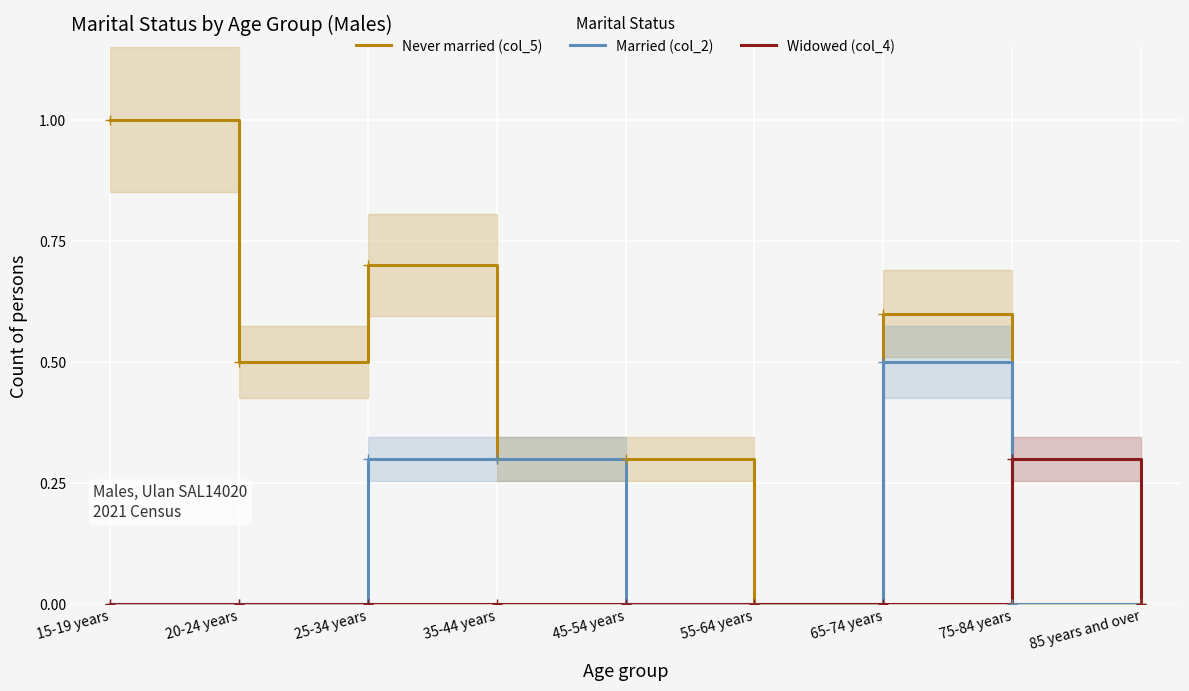

What is the approximate value of Married (col_2) at 65-74 years?

0.5